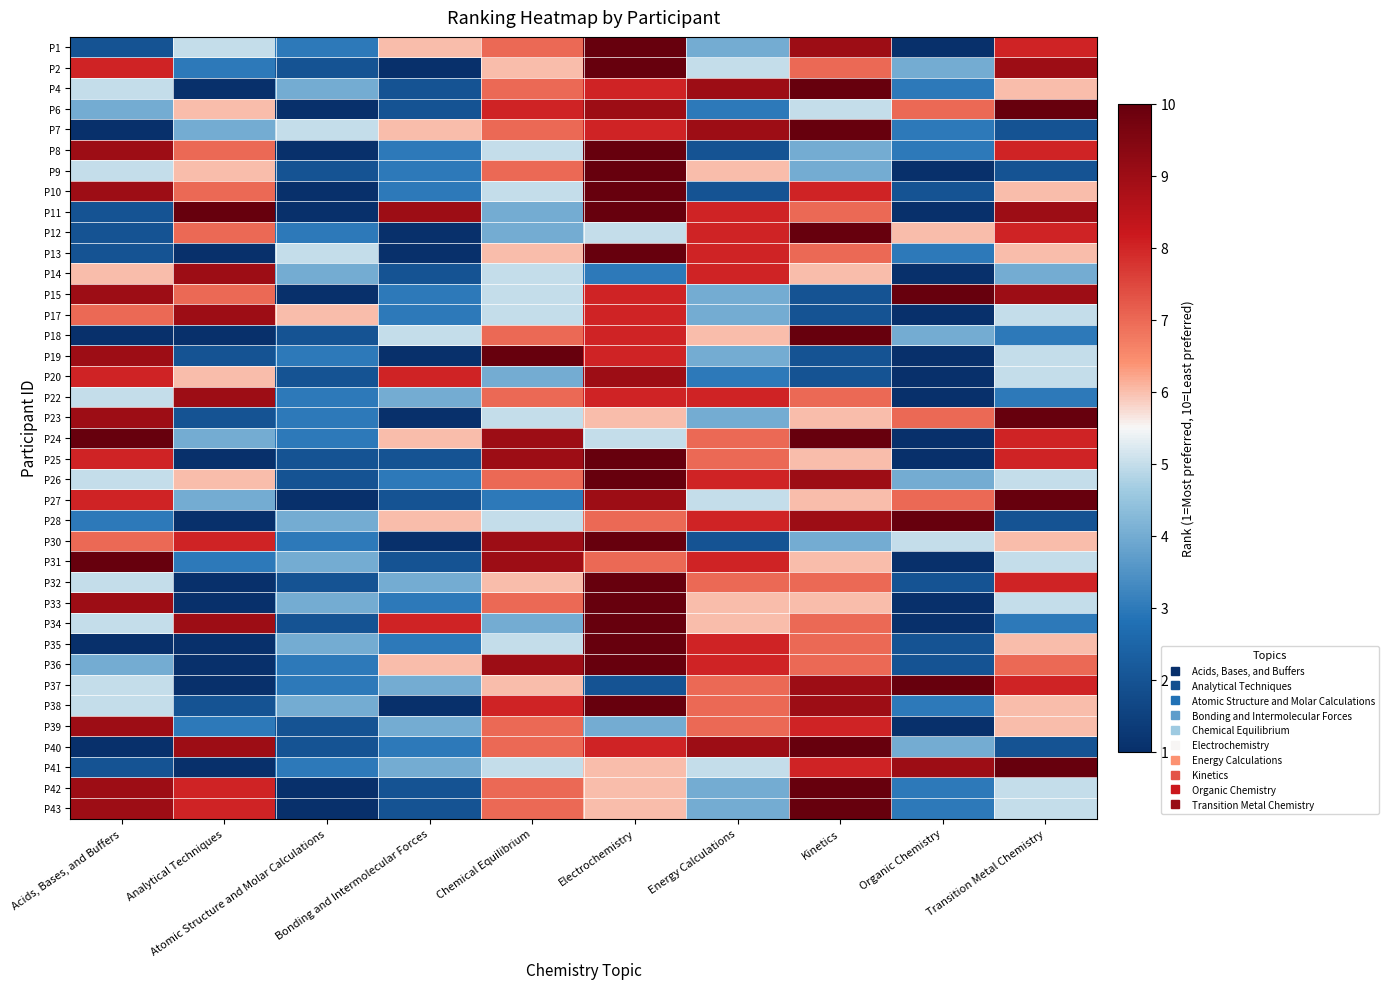

Rank the series by their maximum value, from lowest to highest.

P14, P17, P20, P22, P39, P1, P2, P4, P6, P7, P8, P9, P10, P11, P12, P13, P15, P18, P19, P23, P24, P25, P26, P27, P28, P30, P31, P32, P33, P34, P35, P36, P37, P38, P40, P41, P42, P43